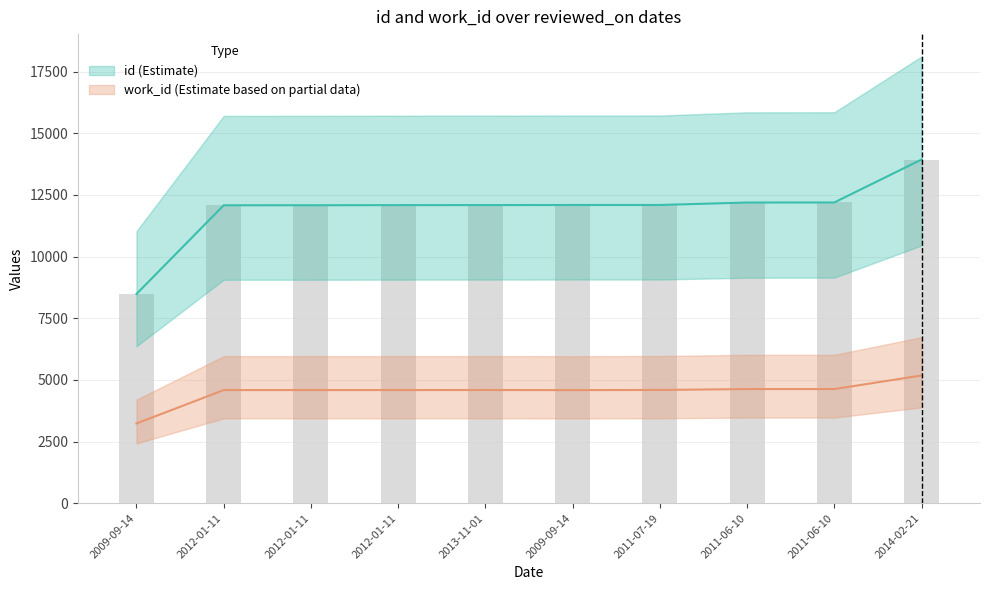

What is the sum of all work_id values?

45172